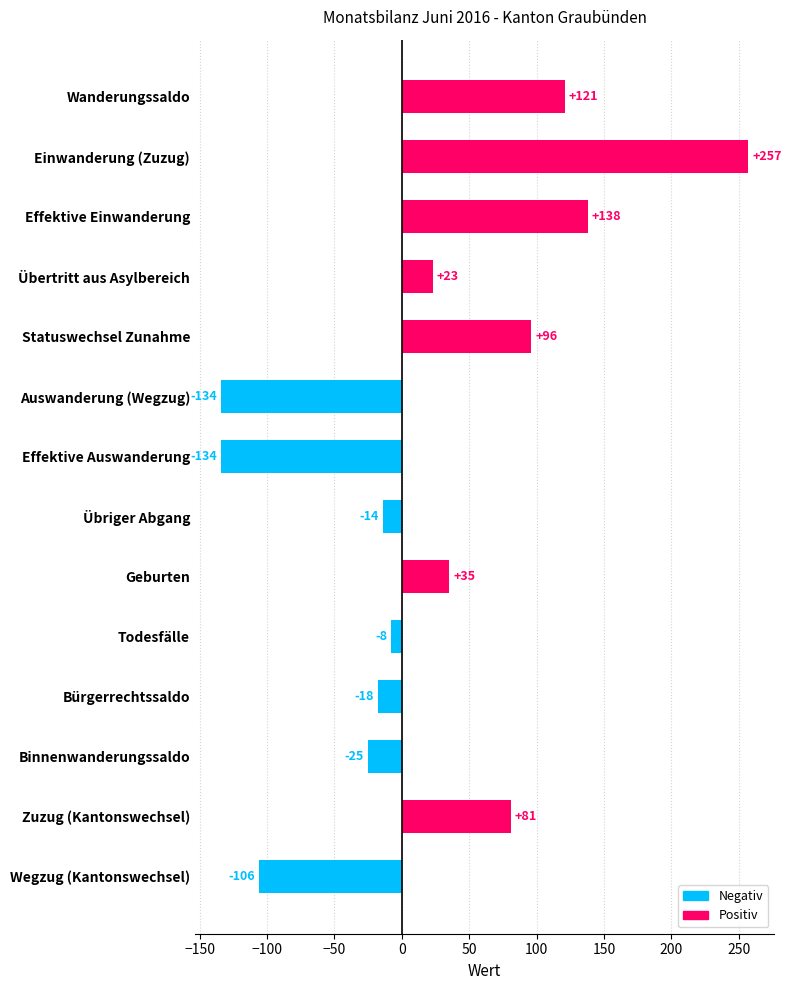

What is the greatest value displayed?

257